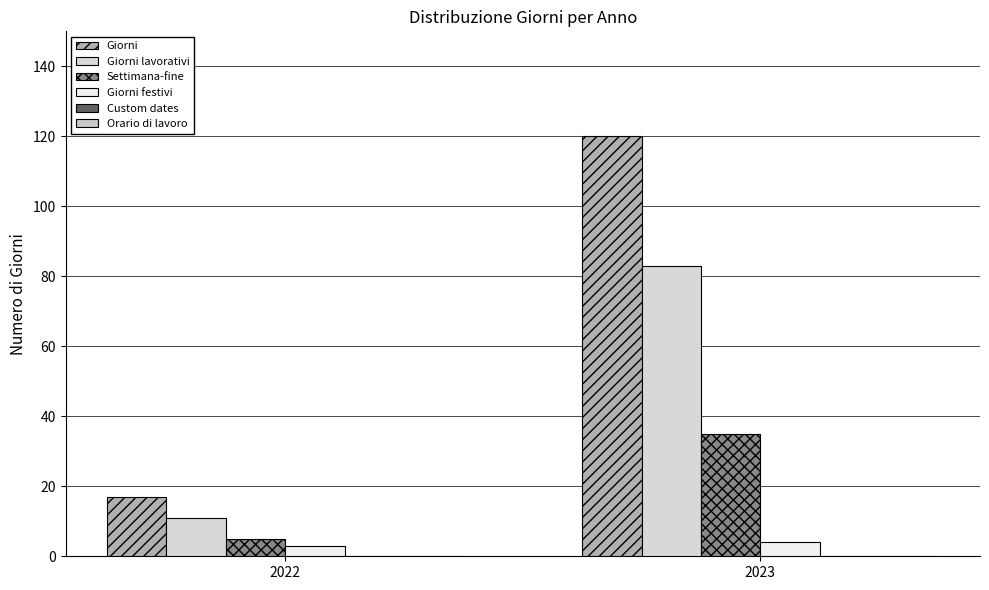

List the series in order of their peak value, highest first.

Giorni, Giorni lavorativi, Settimana-fine, Giorni festivi